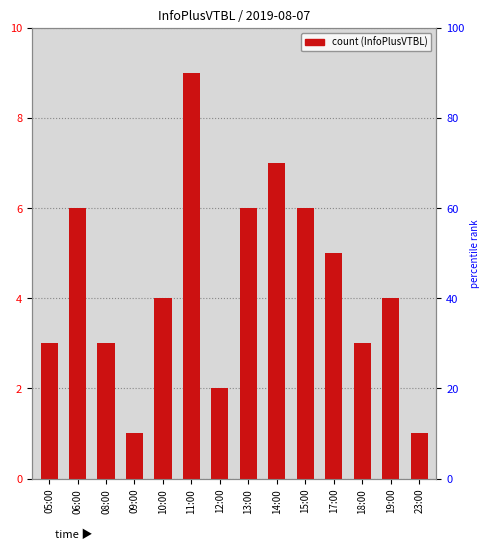

True or false: the data shows 4 at 19:00.

True